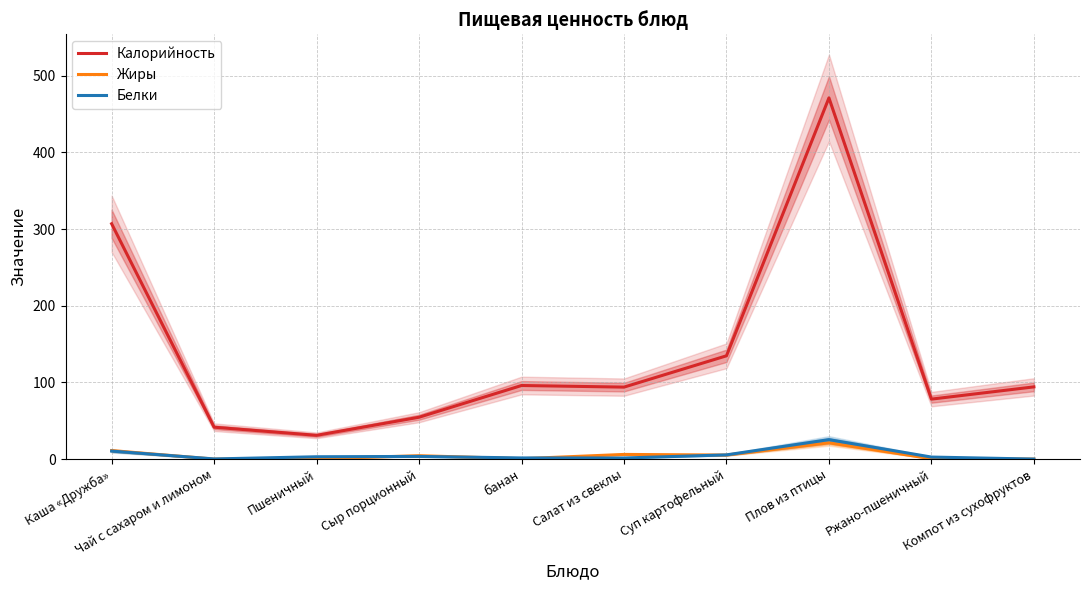

Where does the Жиры series first go above 4?

Каша «Дружба»